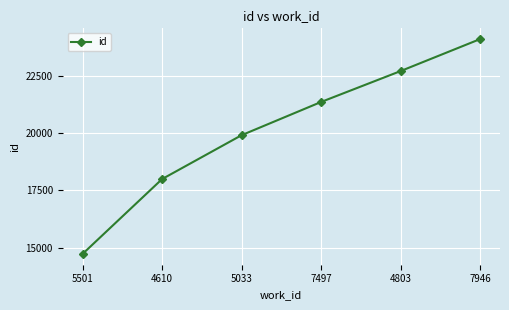

Count the values in the range 17989 to 22700.

4